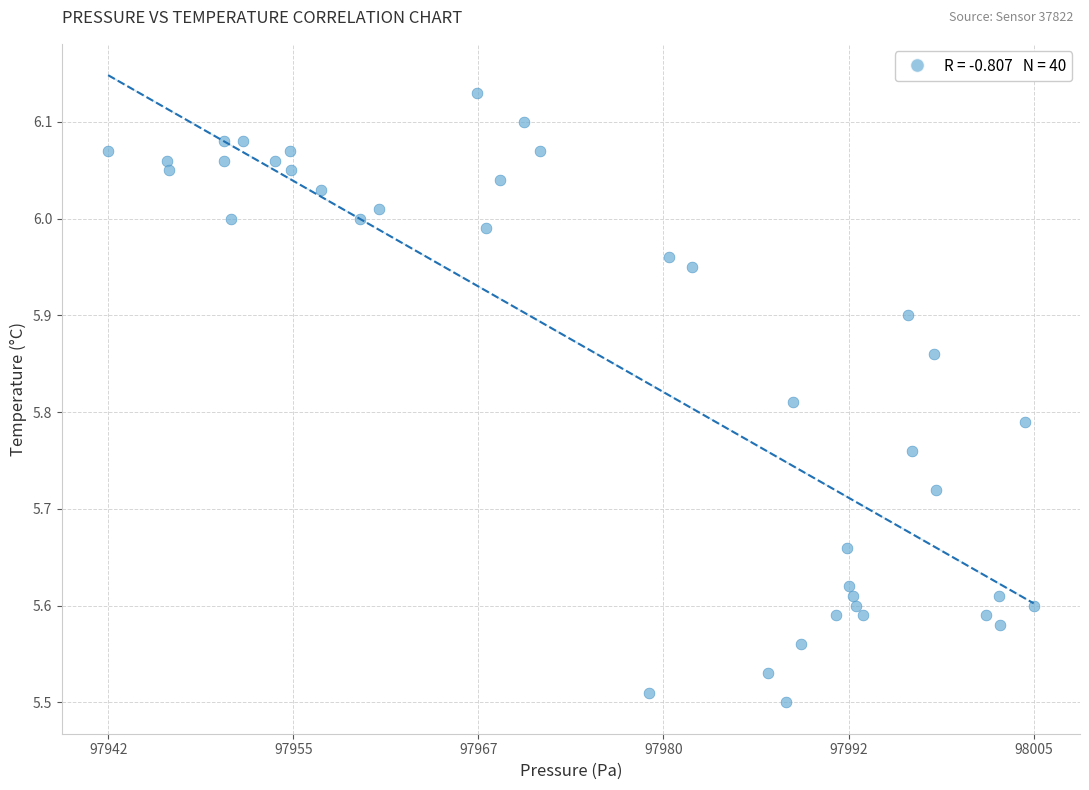

What is the range of X values (max minus min)?

63.0